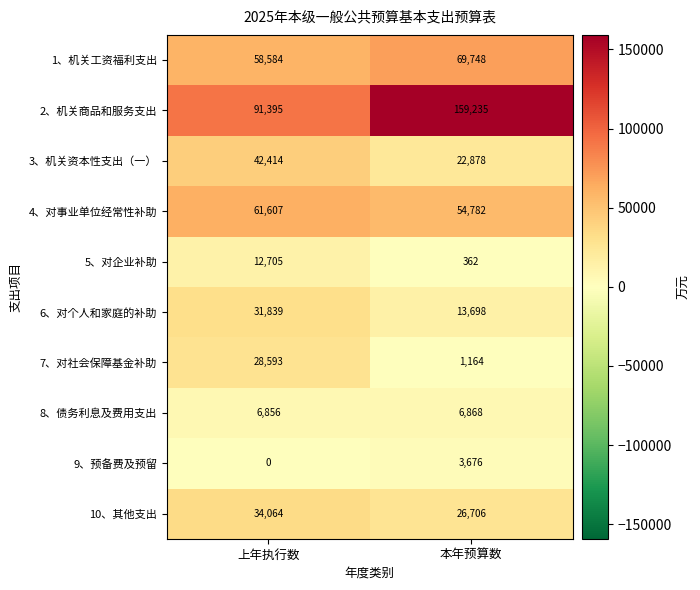

At which category is the sum across all series the highest?

上年执行数